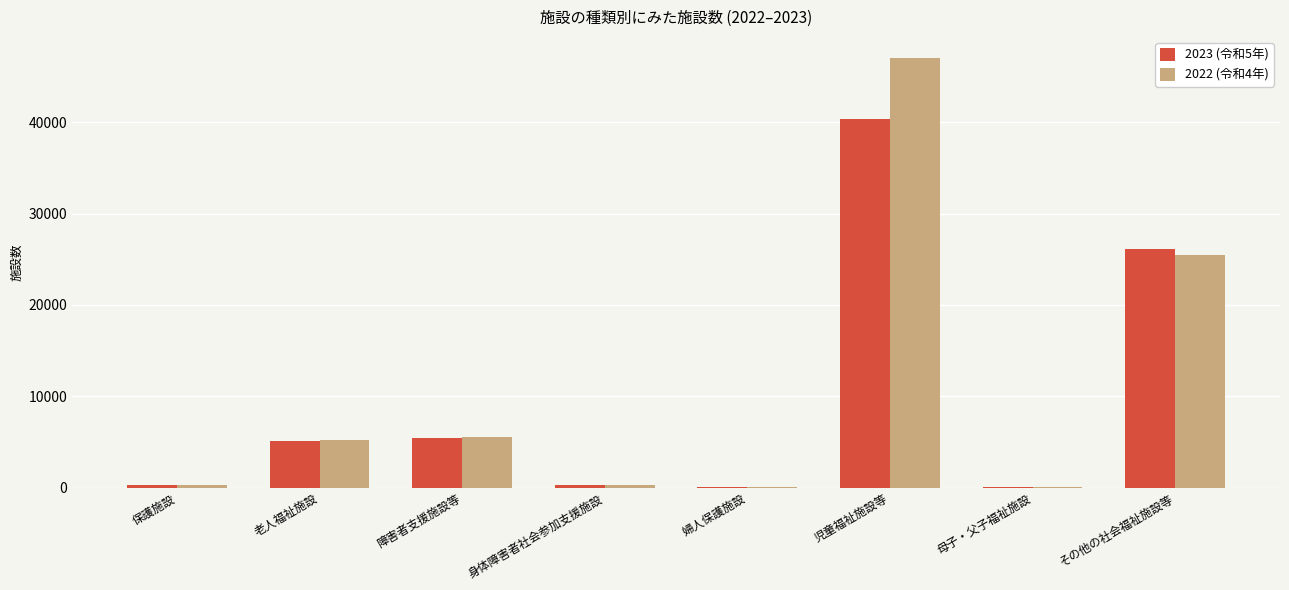

Which category has the highest value across all series?

児童福祉施設等